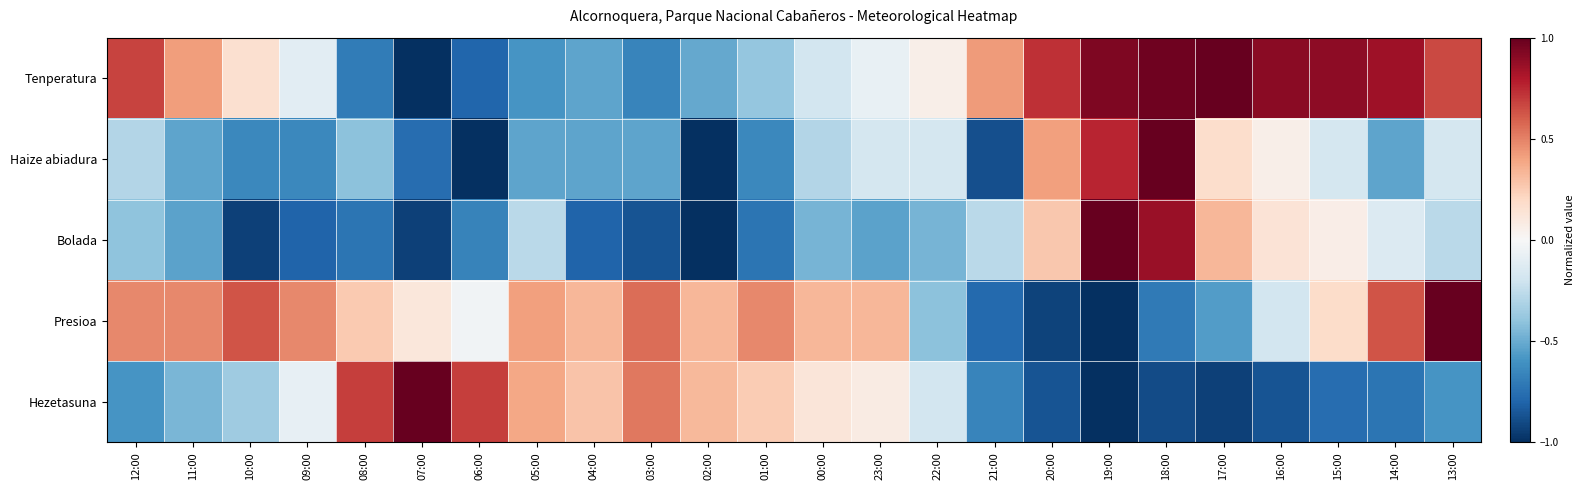

Reading right to left, extract all data points from this chart.

Tenperatura: 13:00=0.7	14:00=0.9	15:00=0.9	16:00=0.9	17:00=1.0	18:00=1.0	19:00=0.9	20:00=0.7	21:00=0.4	22:00=0.1	23:00=-0.1	00:00=-0.2	01:00=-0.4	02:00=-0.5	03:00=-0.7	04:00=-0.5	05:00=-0.6	06:00=-0.8	07:00=-1.0	08:00=-0.7	09:00=-0.1	10:00=0.2	11:00=0.4	12:00=0.7
Haize abiadura: 13:00=-0.2	14:00=-0.5	15:00=-0.2	16:00=0.1	17:00=0.2	18:00=1.0	19:00=0.8	20:00=0.4	21:00=-0.9	22:00=-0.2	23:00=-0.2	00:00=-0.3	01:00=-0.6	02:00=-1.0	03:00=-0.5	04:00=-0.5	05:00=-0.5	06:00=-1.0	07:00=-0.8	08:00=-0.4	09:00=-0.6	10:00=-0.6	11:00=-0.5	12:00=-0.3
Bolada: 13:00=-0.3	14:00=-0.1	15:00=0.1	16:00=0.1	17:00=0.3	18:00=0.9	19:00=1.0	20:00=0.3	21:00=-0.3	22:00=-0.5	23:00=-0.5	00:00=-0.5	01:00=-0.7	02:00=-1.0	03:00=-0.9	04:00=-0.8	05:00=-0.3	06:00=-0.7	07:00=-0.9	08:00=-0.7	09:00=-0.8	10:00=-0.9	11:00=-0.5	12:00=-0.4
Presioa: 13:00=1.0	14:00=0.6	15:00=0.2	16:00=-0.2	17:00=-0.6	18:00=-0.7	19:00=-1.0	20:00=-0.9	21:00=-0.8	22:00=-0.4	23:00=0.3	00:00=0.3	01:00=0.5	02:00=0.3	03:00=0.6	04:00=0.3	05:00=0.4	06:00=-0.0	07:00=0.1	08:00=0.3	09:00=0.5	10:00=0.6	11:00=0.5	12:00=0.5
Hezetasuna: 13:00=-0.6	14:00=-0.7	15:00=-0.8	16:00=-0.9	17:00=-0.9	18:00=-0.9	19:00=-1.0	20:00=-0.9	21:00=-0.7	22:00=-0.2	23:00=0.1	00:00=0.1	01:00=0.3	02:00=0.3	03:00=0.5	04:00=0.3	05:00=0.4	06:00=0.7	07:00=1.0	08:00=0.7	09:00=-0.1	10:00=-0.4	11:00=-0.5	12:00=-0.6